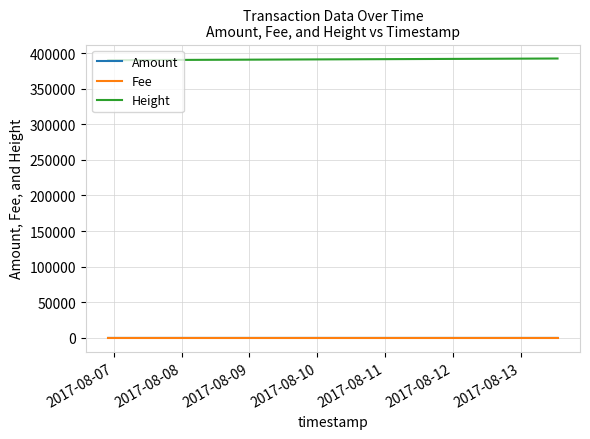

What is the maximum value for Height?

392278